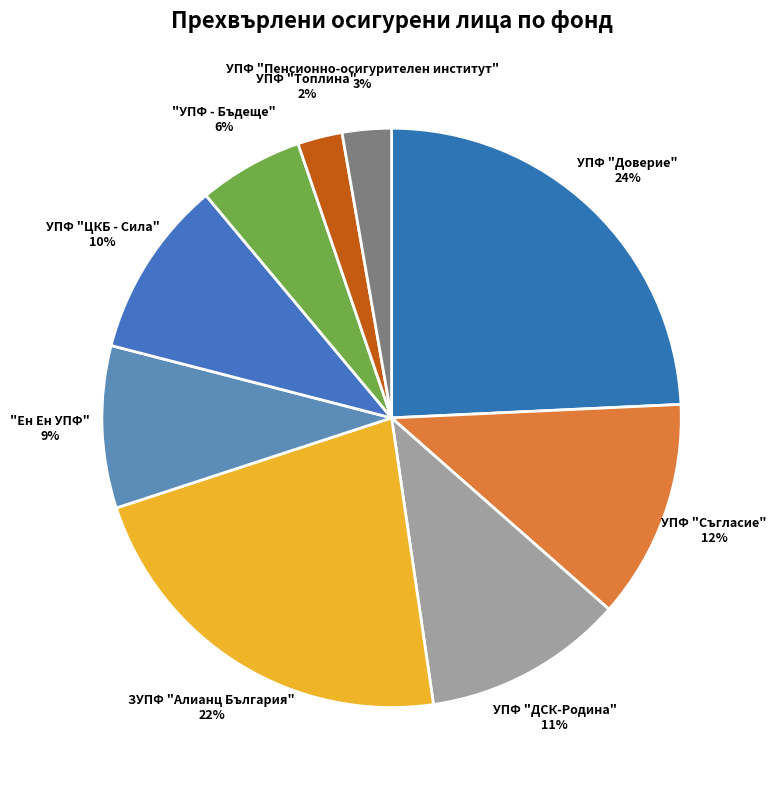

To the nearest percent, what percentage of the pie is УПФ "Съгласие"?

12%